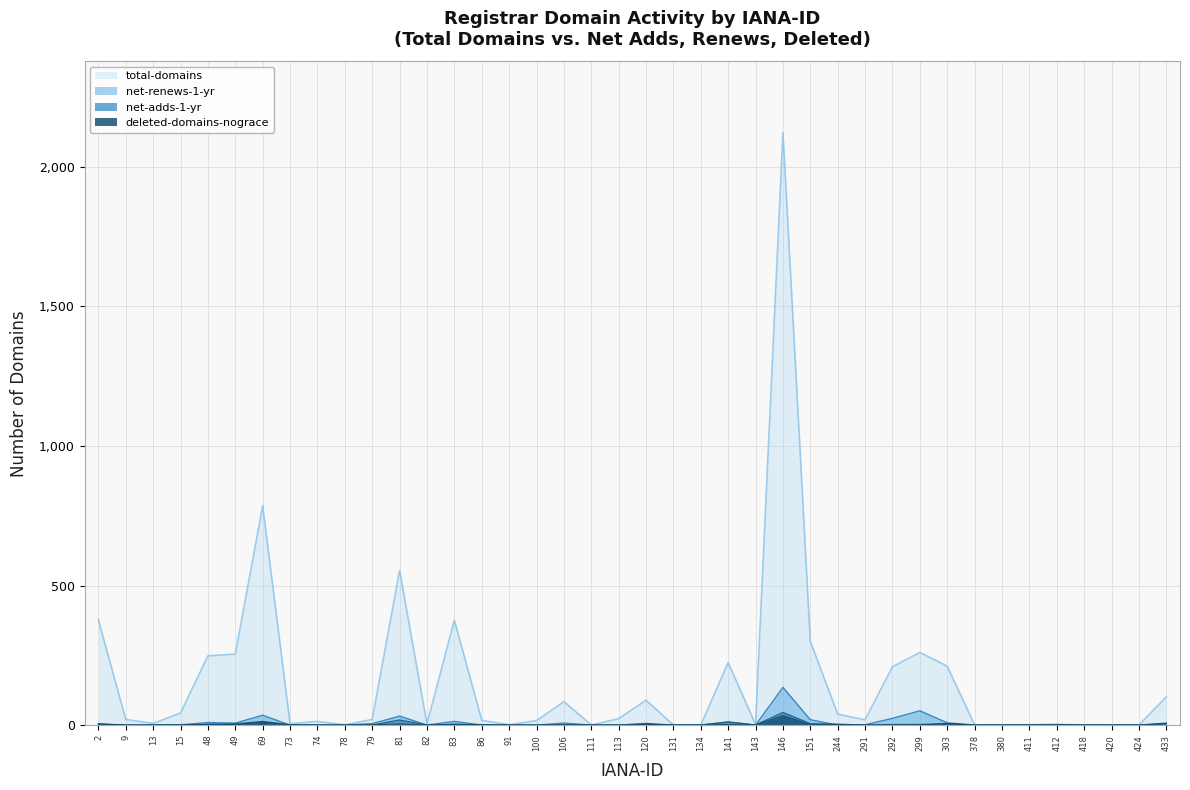

Which series has the largest total across all categories?

total-domains